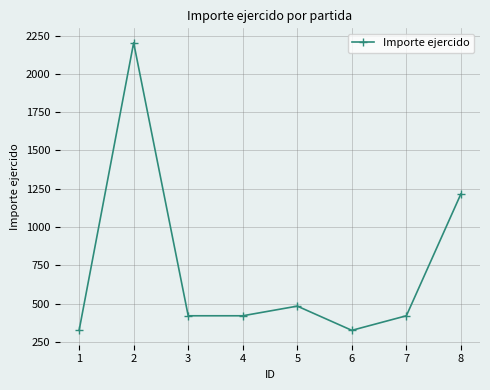

What is the value of the 8th point from the left?

1217